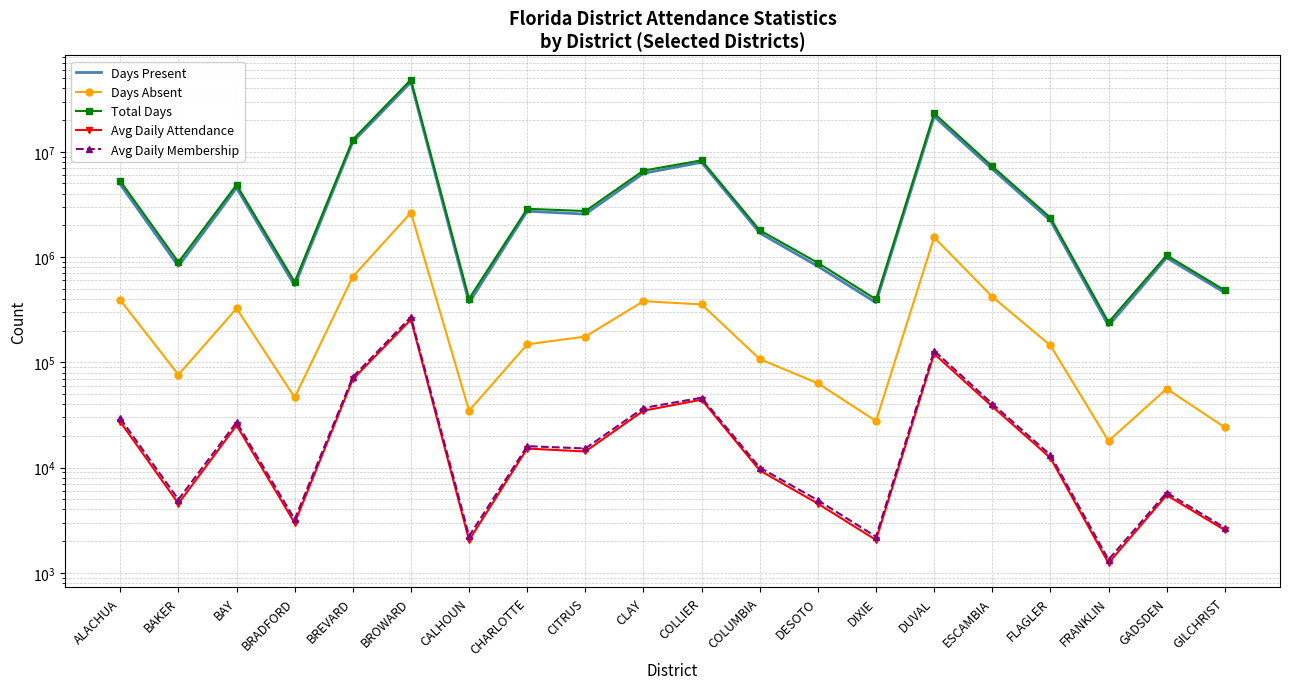

List the labels in order of Avg Daily Attendance value, largest first.

BROWARD, DUVAL, BREVARD, COLLIER, ESCAMBIA, CLAY, ALACHUA, BAY, CHARLOTTE, CITRUS, FLAGLER, COLUMBIA, GADSDEN, BAKER, DESOTO, BRADFORD, GILCHRIST, DIXIE, CALHOUN, FRANKLIN